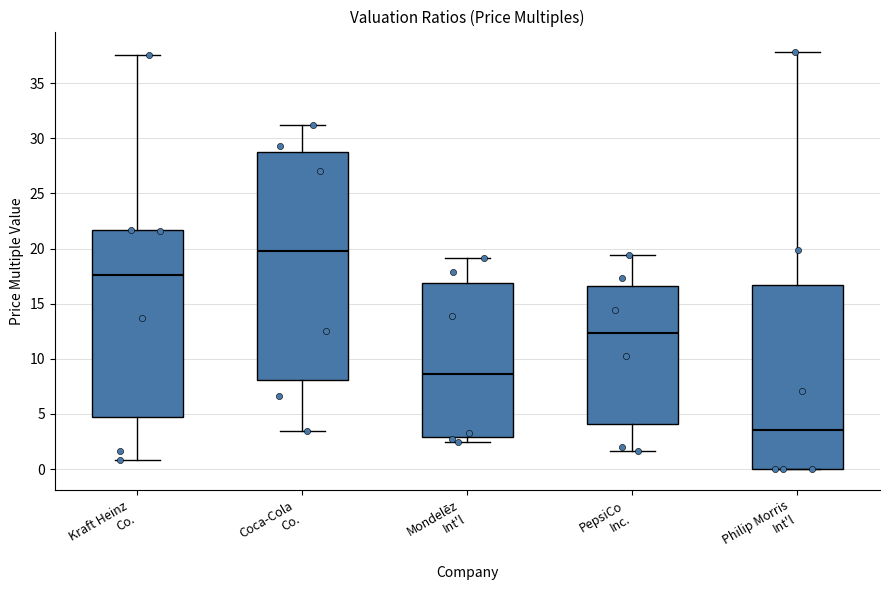

Where does the lower whisker of the box for PepsiCo Inc. end on the y-axis? The values are not printed on the chart, so give them approximately, as read against the axis.

1.5